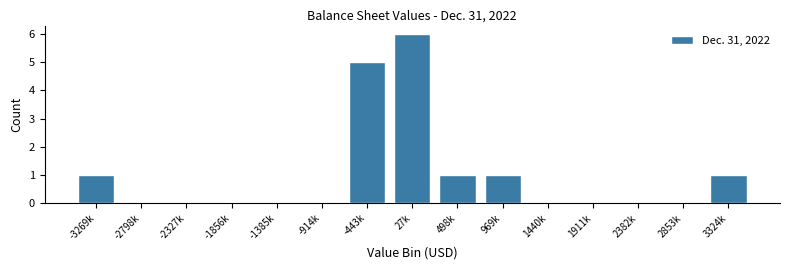

Reading right to left, extract all data points from this chart.

3324k=1	2853k=0	2382k=0	1911k=0	1440k=0	969k=1	498k=1	27k=6	-443k=5	-914k=0	-1385k=0	-1856k=0	-2327k=0	-2798k=0	-3269k=1